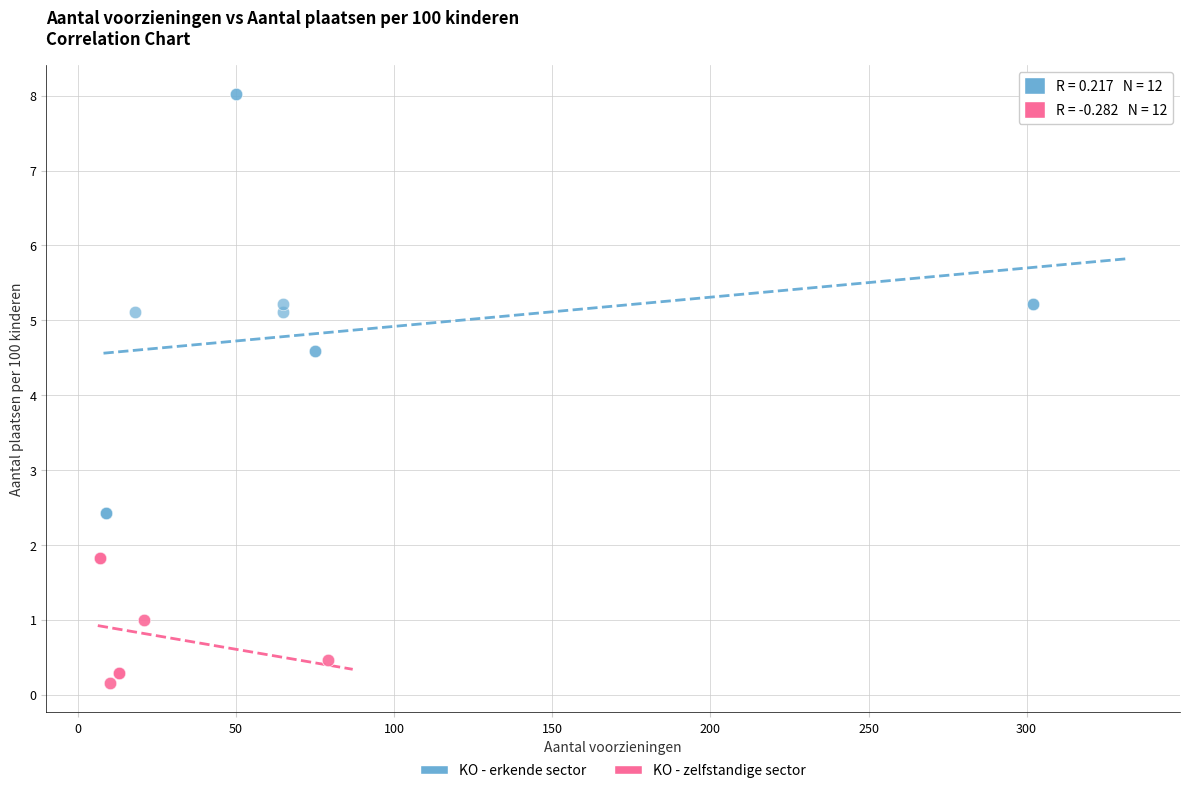

Which series has the widest spread of Y values?

KO - erkende sector